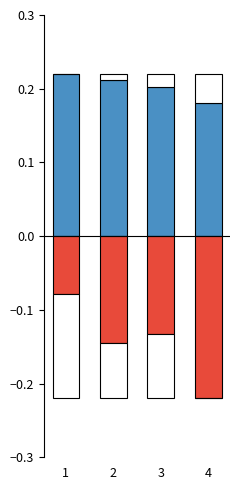

What is the total value across all series at 3?

0.1